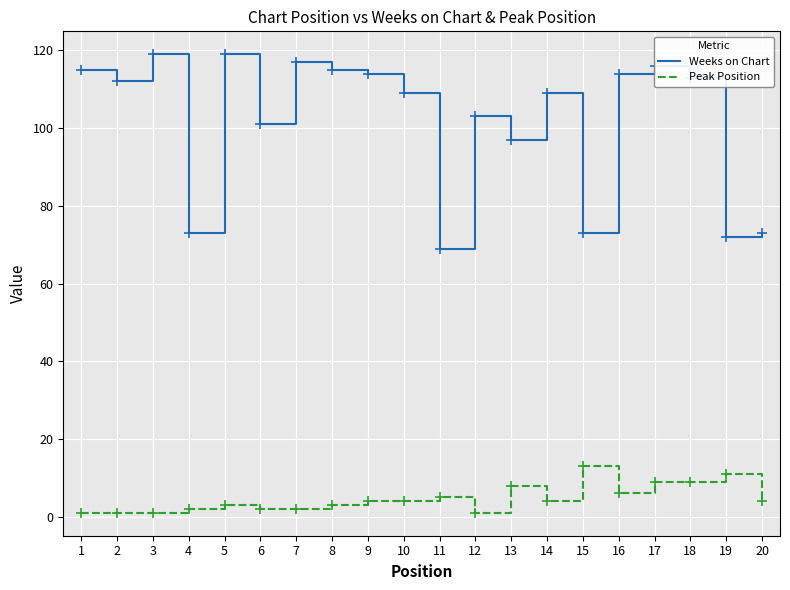

Is it true that Weeks on Chart equals 206 at 7?

False